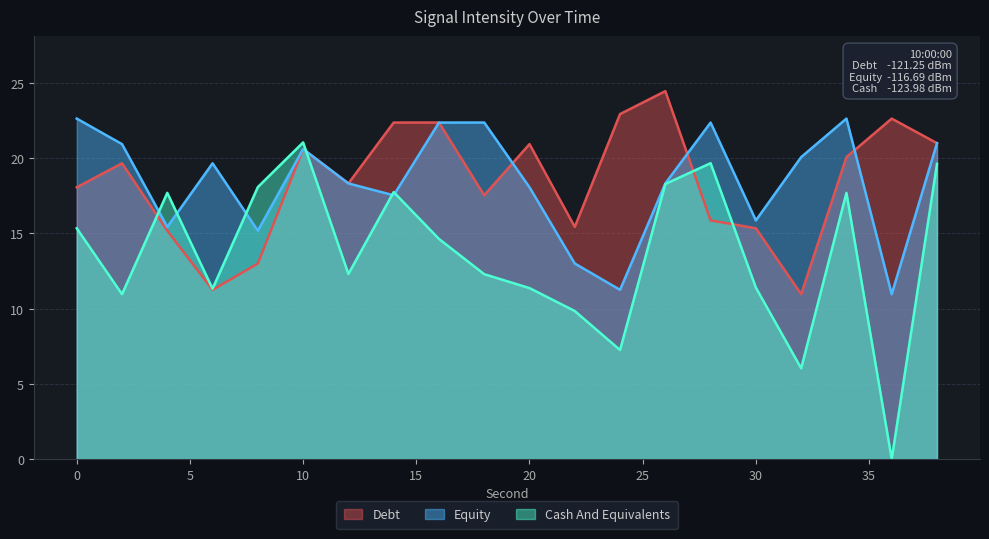

At which category does Equity reach its first local valley?

4